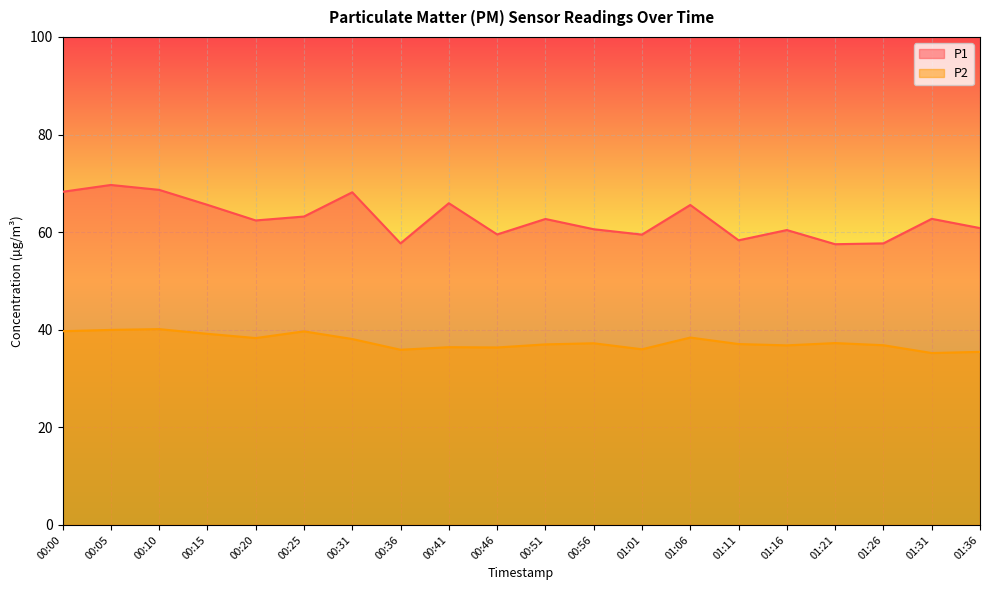

Reading left to right, list all the values displayed in this chart.

P1: 00:00=68.3	00:05=69.7	00:10=68.7	00:15=65.6	00:20=62.4	00:25=63.2	00:31=68.2	00:36=57.7	00:41=65.9	00:46=59.5	00:51=62.7	00:56=60.6	01:01=59.5	01:06=65.6	01:11=58.3	01:16=60.4	01:21=57.5	01:26=57.7	01:31=62.7	01:36=60.8
P2: 00:00=39.7	00:05=40.0	00:10=40.1	00:15=39.2	00:20=38.3	00:25=39.7	00:31=38.1	00:36=35.9	00:41=36.4	00:46=36.4	00:51=37.0	00:56=37.2	01:01=36.0	01:06=38.4	01:11=37.1	01:16=36.8	01:21=37.3	01:26=36.8	01:31=35.2	01:36=35.5